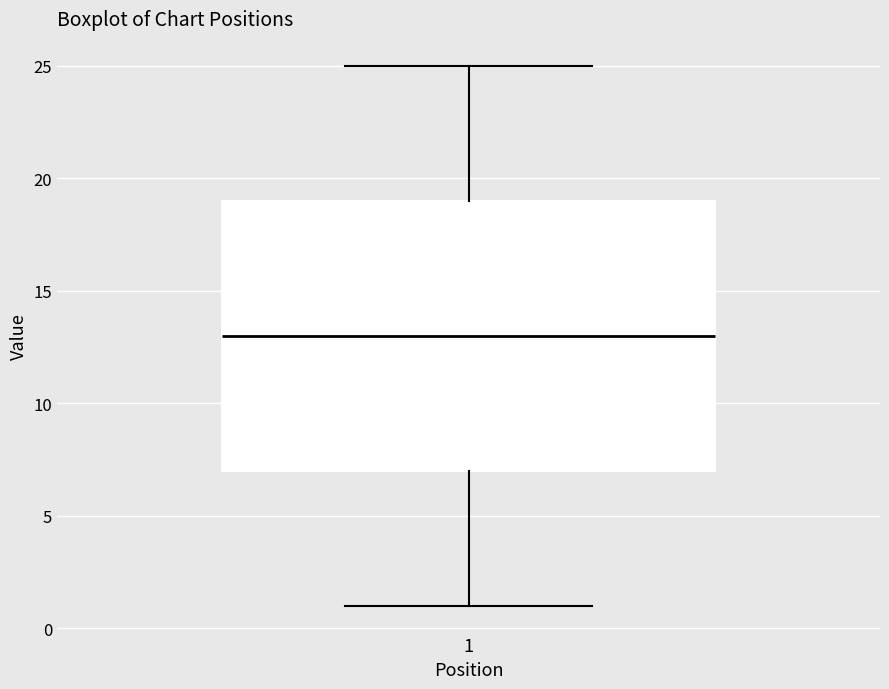

Read this box plot against the y-axis: the position of the median line, the range covered by the box, and the ends of both whiskers. The values are not printed on the chart, so give them approximately, as read against the axis.

median 13, box 7 to 19, whiskers 1 to 25